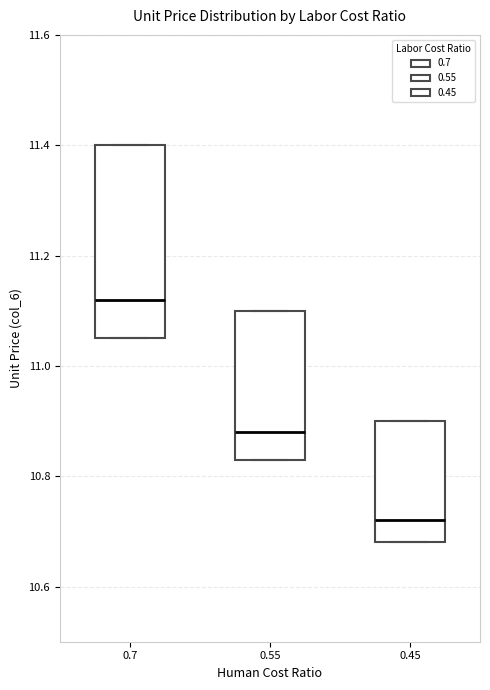

Where is the lower edge of the box at x = 0.55 on the y-axis? The values are not printed on the chart, so give them approximately, as read against the axis.

10.84